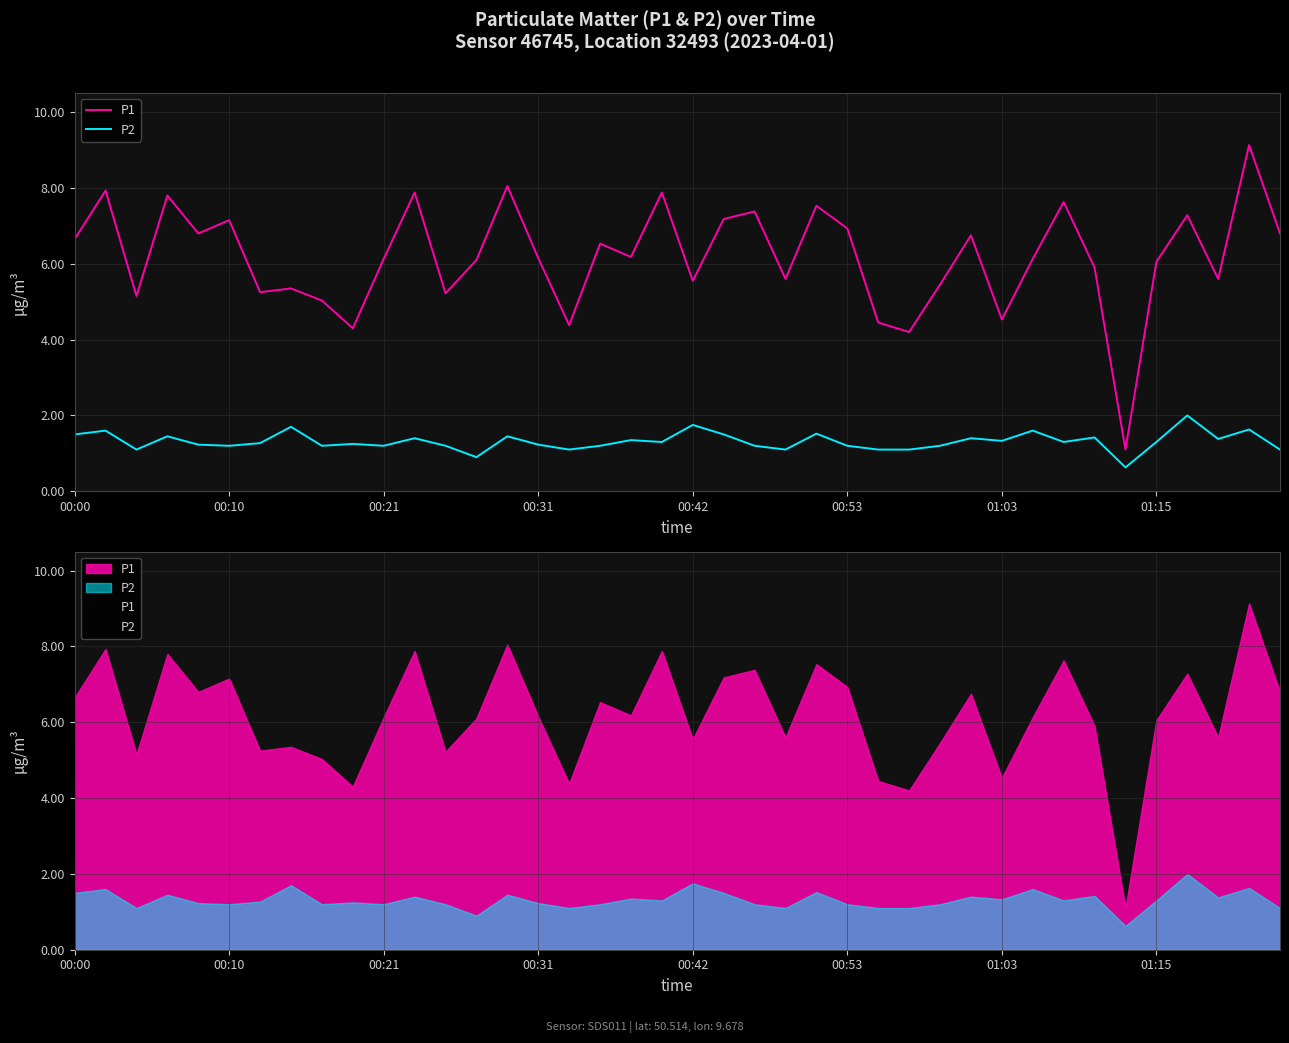

Rank the categories by P2 value from highest to lowest.

36, 20, 01:15, 38, 00:10, 31, 24, 00:00, 21, 00:31, 14, 33, 11, 29, 37, 18, 30, 19, 32, 35, 01:03, 9, 00:42, 15, 00:53, 8, 10, 12, 17, 22, 25, 28, 00:21, 16, 23, 26, 27, 39, 13, 34